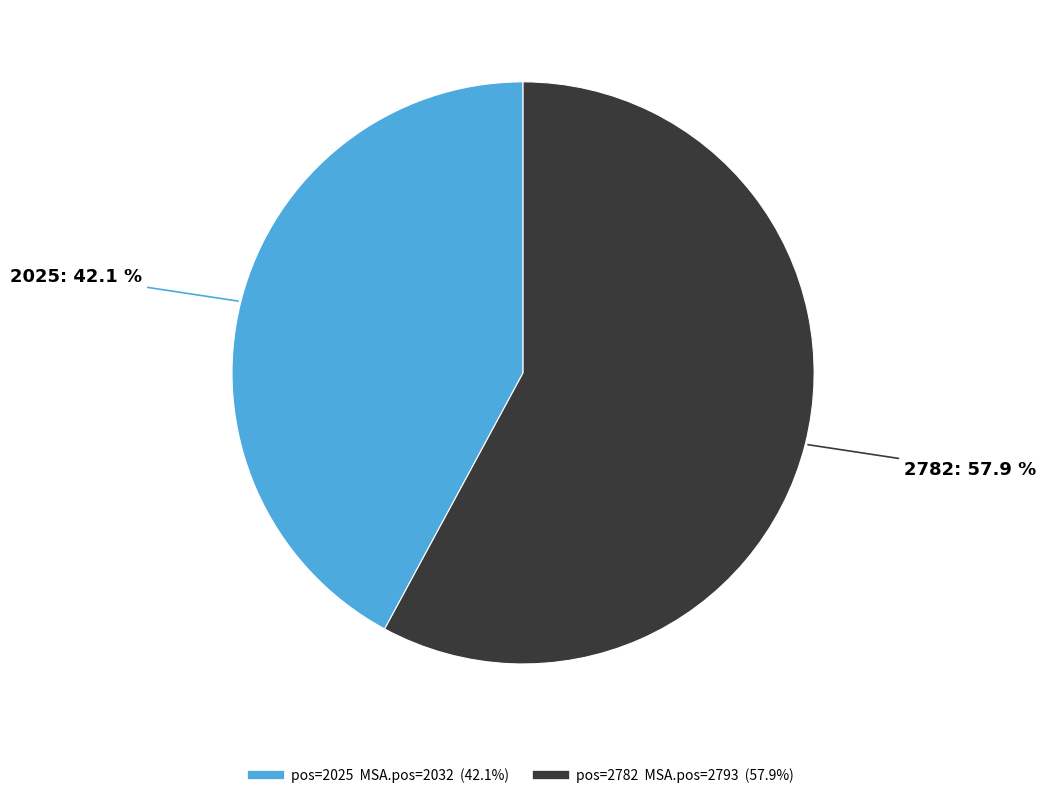

Is there any slice that represents more than half of the pie?

Yes